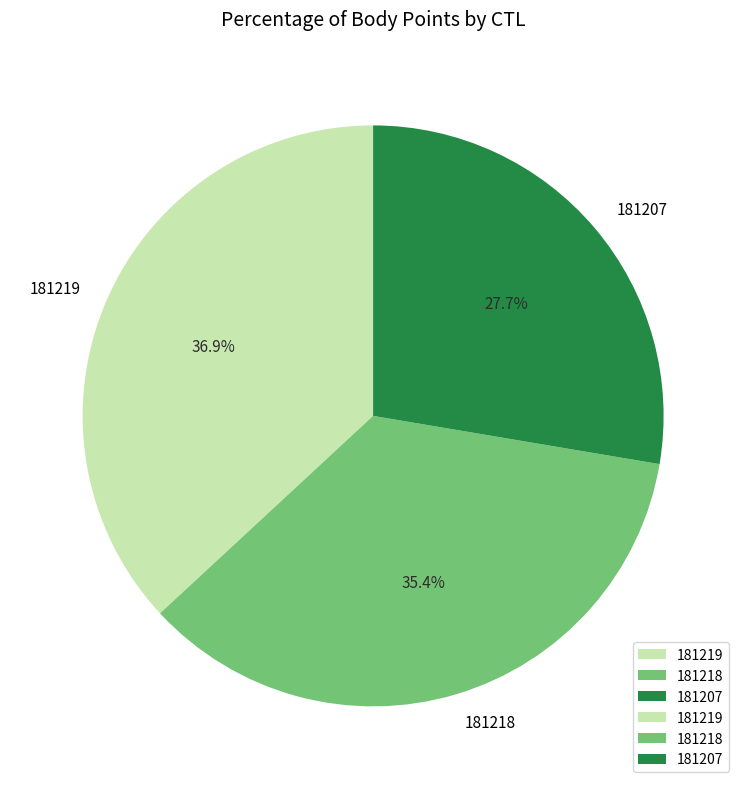

How many segments does this pie chart have?

3